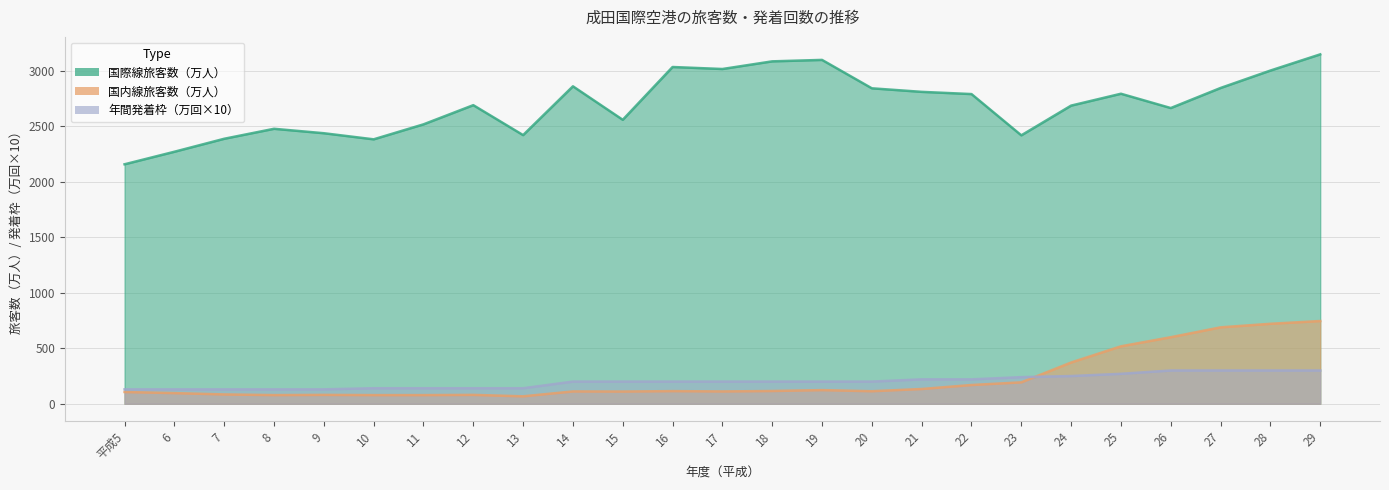

After their last crossing, which series has the higher values: 国内線旅客数（万人） or 年間発着枠（万回）?

国内線旅客数（万人）